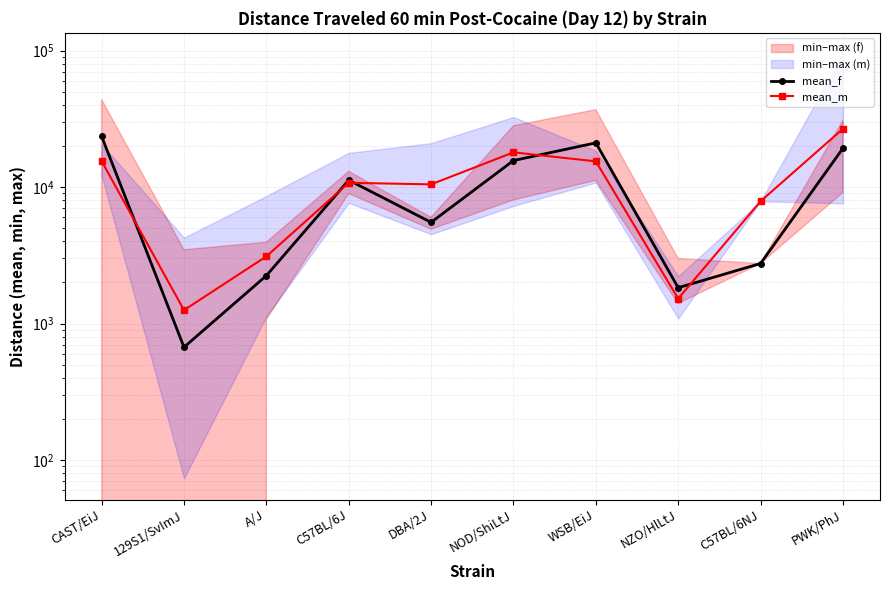

True or false: mean_m and mean_f intersect in this chart.

True